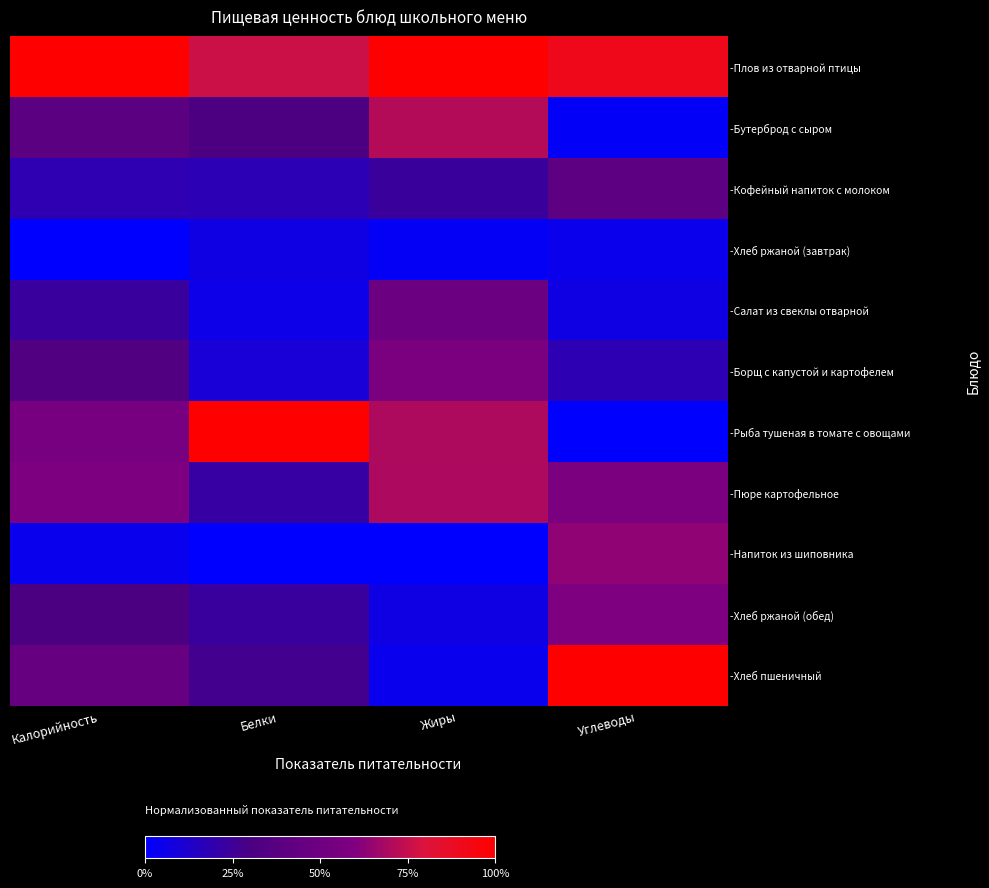

Reading right to left, what are all the values shown in this chart?

-Плов из отварной птицы: Углеводы=0.9	Жиры=1.0	Белки=0.8	Калорийность=1.0
-Бутерброд с сыром: Углеводы=0.0	Жиры=0.7	Белки=0.3	Калорийность=0.4
-Кофейный напиток с молоком: Углеводы=0.4	Жиры=0.2	Белки=0.2	Калорийность=0.2
-Хлеб ржаной (завтрак): Углеводы=0.0	Жиры=0.0	Белки=0.1	Калорийность=0.0
-Салат из свеклы отварной: Углеводы=0.1	Жиры=0.5	Белки=0.1	Калорийность=0.2
-Борщ с капустой и картофелем: Углеводы=0.2	Жиры=0.6	Белки=0.1	Калорийность=0.3
-Рыба тушеная в томате с овощами: Углеводы=0.0	Жиры=0.7	Белки=1.0	Калорийность=0.6
-Пюре картофельное: Углеводы=0.6	Жиры=0.7	Белки=0.2	Калорийность=0.6
-Напиток из шиповника: Углеводы=0.6	Жиры=0.0	Белки=0.0	Калорийность=0.0
-Хлеб ржаной (обед): Углеводы=0.6	Жиры=0.1	Белки=0.2	Калорийность=0.3
-Хлеб пшеничный: Углеводы=1.0	Жиры=0.0	Белки=0.3	Калорийность=0.5